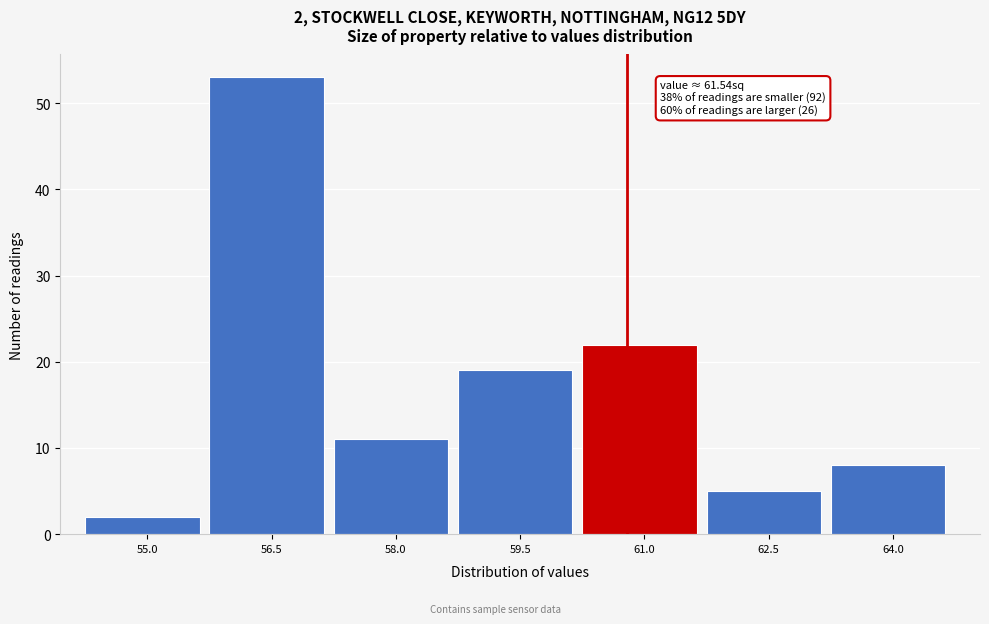

Reading left to right, transcribe all the data shown in this chart.

55.0=2	56.5=53	58.0=11	59.5=19	61.0=22	62.5=5	64.0=8